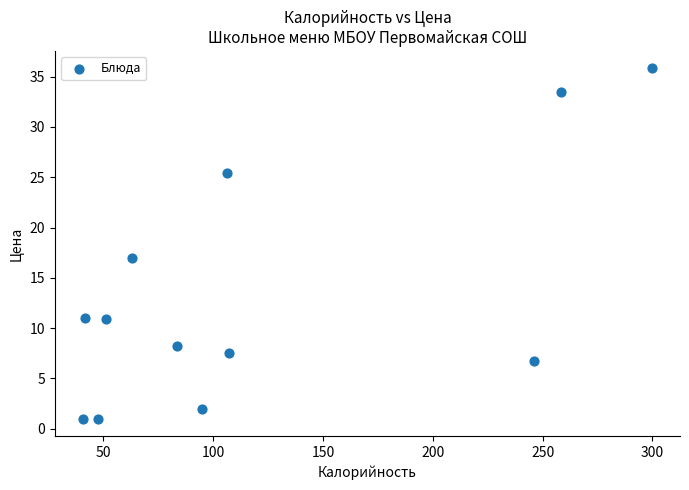

What Y value in the scatter plot is closest to 18?

17.0